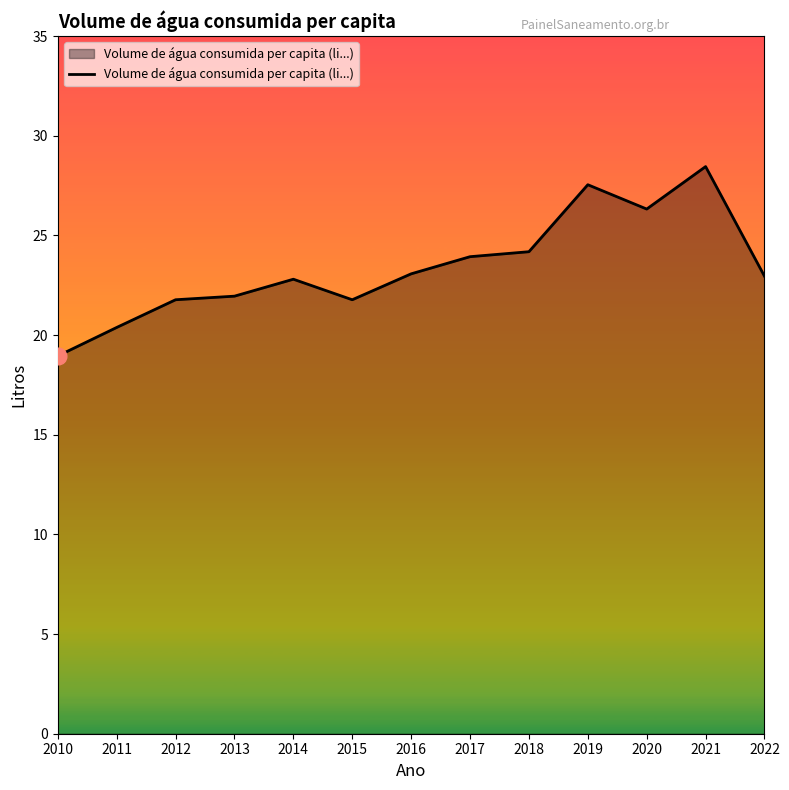

What is the difference between the maximum and minimum values?

9.5